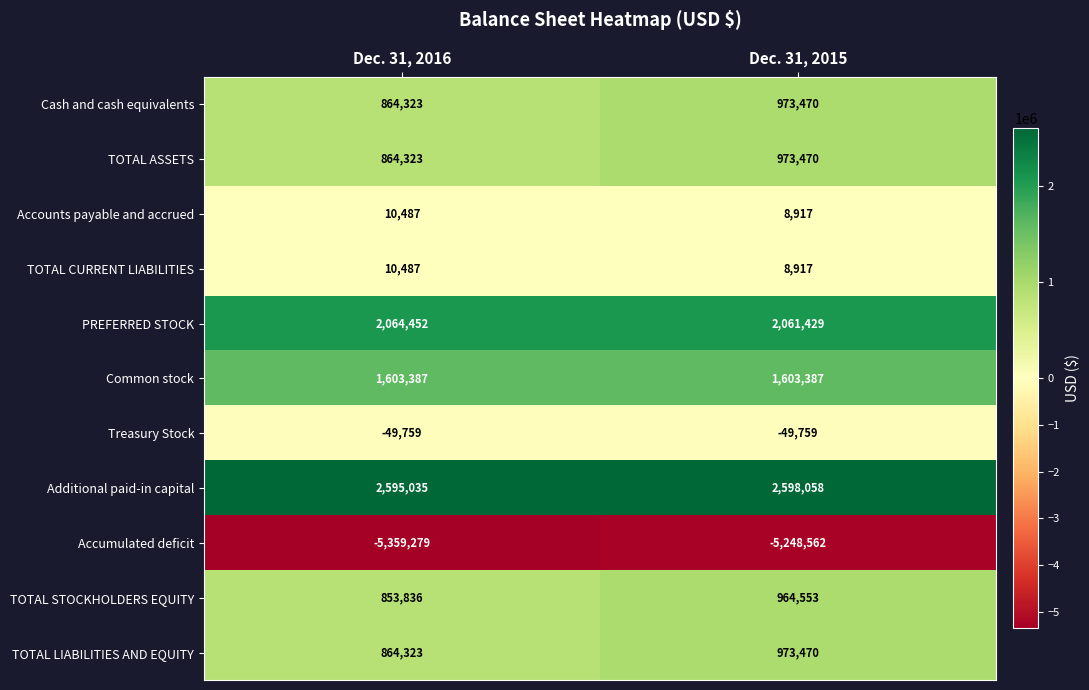

What is the total value across all series at Dec. 31, 2015?

4867350